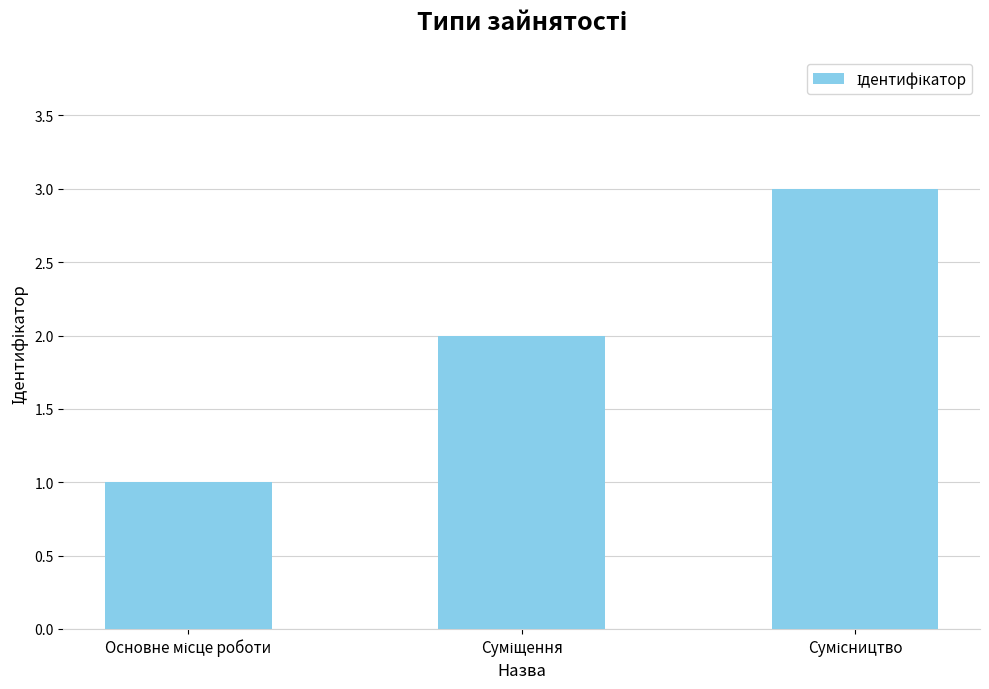

What is the maximum value shown in the chart?

3